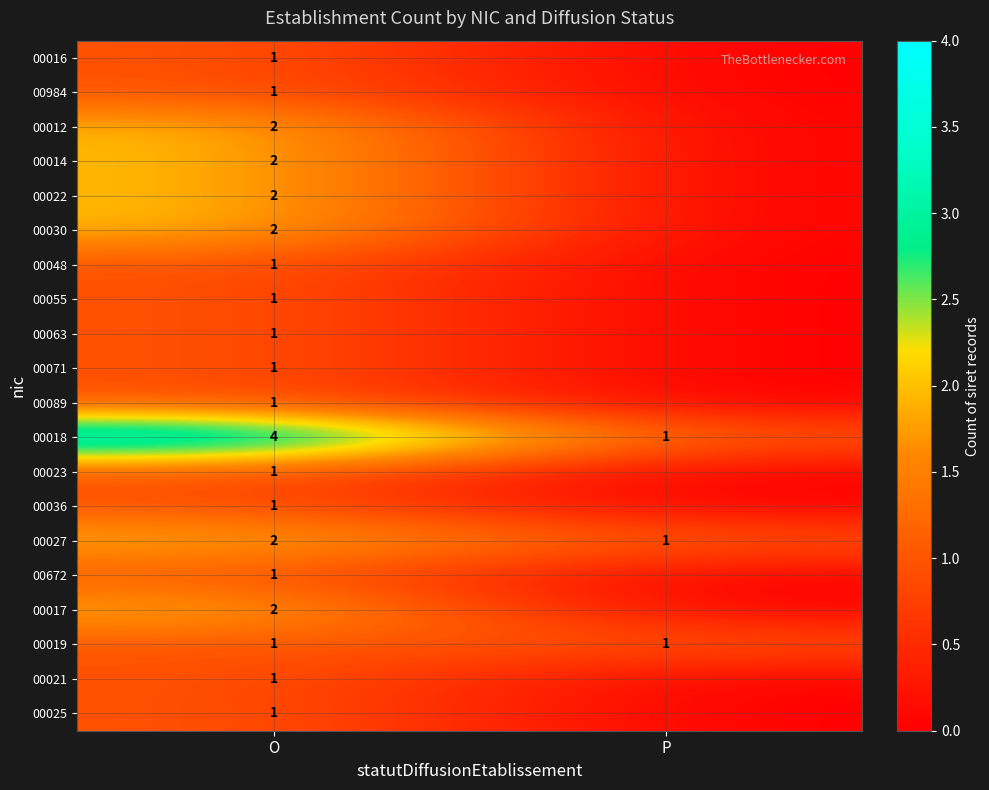

Which category has the lowest value across all series?

P